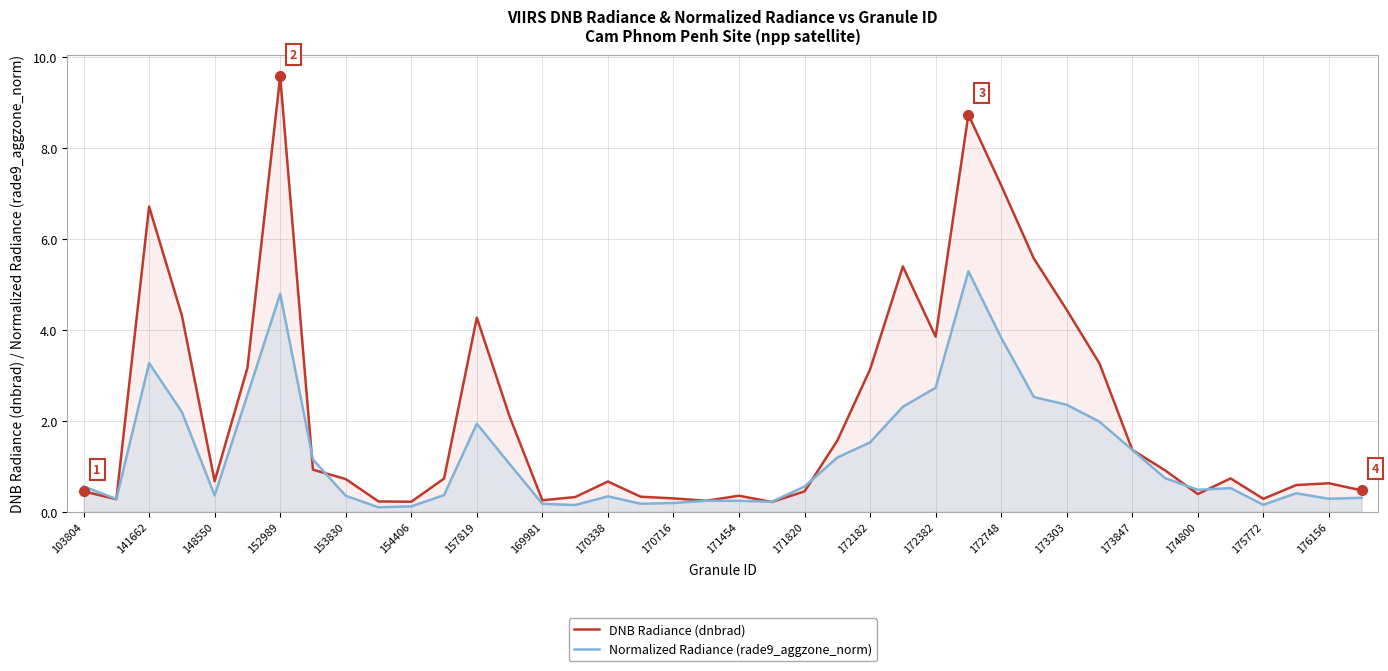

What is the maximum value shown in the chart?

9.6